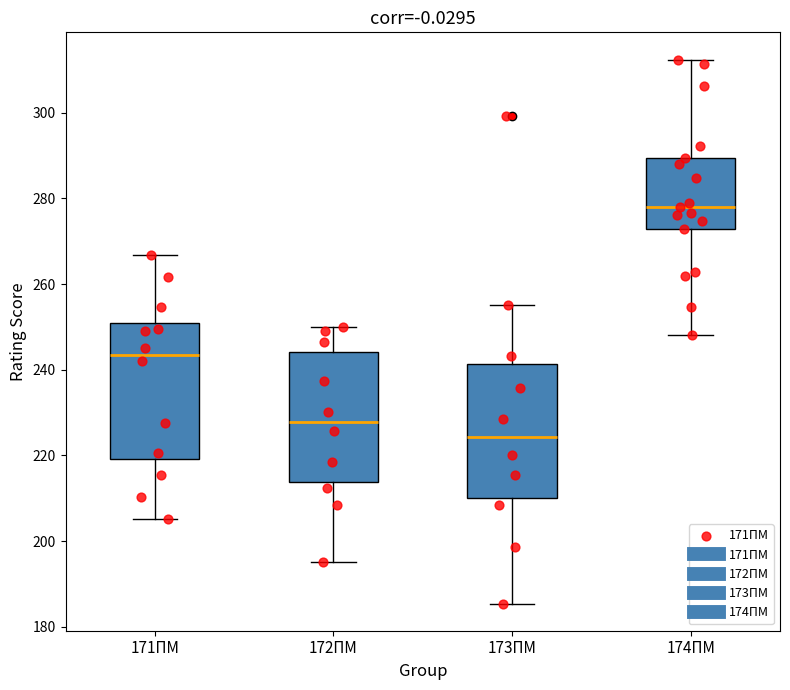

Reading left to right, transcribe this box plot: for each box, give where its median line is, the range the box spans, and where its two whiskers end, as read against the y-axis. The values are not printed on the chart, so give them approximately, as read against the axis.

171ПМ: median 244, box 220 to 250, whiskers 206 to 266
172ПМ: median 228, box 214 to 244, whiskers 196 to 250
173ПМ: median 224, box 210 to 242, whiskers 186 to 256
174ПМ: median 278, box 272 to 290, whiskers 248 to 312